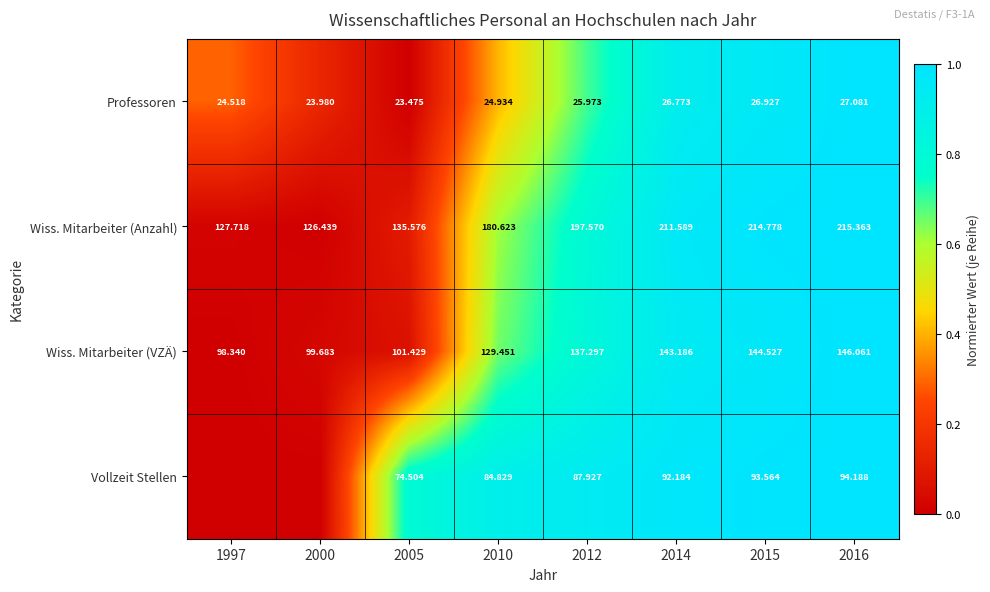

Between 2005 and 2012, which series saw the biggest shift?

Wiss. Mitarbeiter (Anzahl)